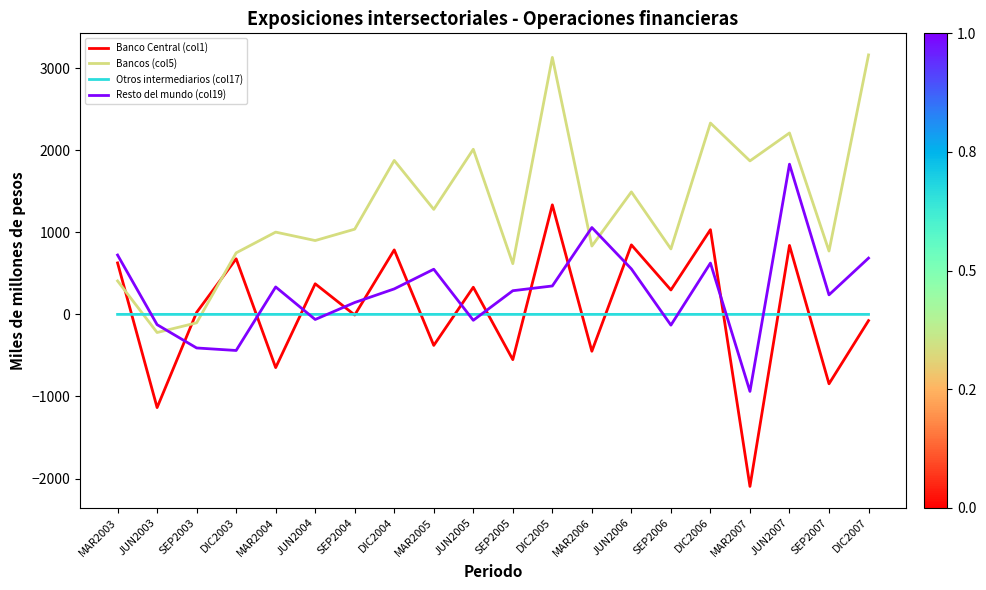

Is the value of Bancos (col5) at SEP2005 greater than the value of Banco Central (col1) at SEP2005?

Yes